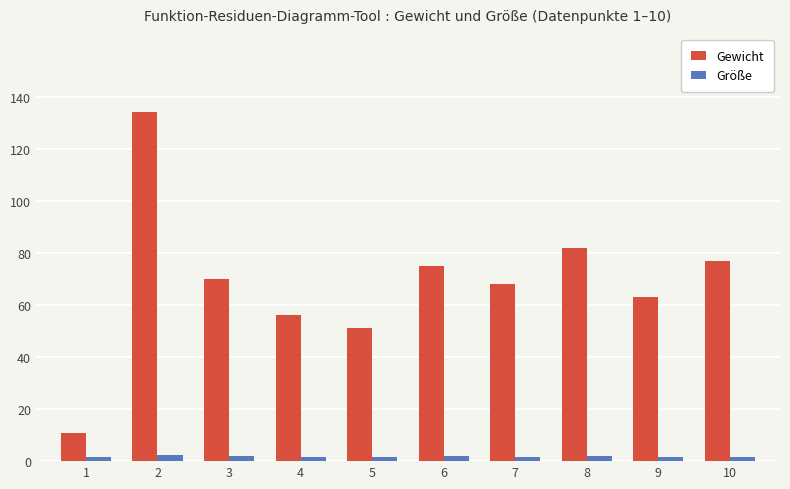

Rank the series by their maximum value, from highest to lowest.

Gewicht, Größe